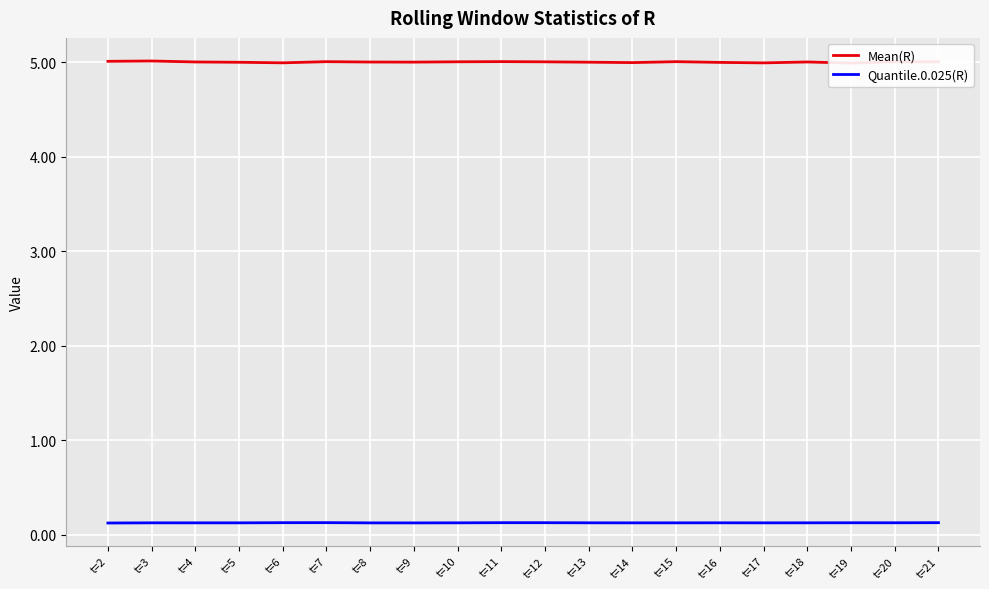

Reading right to left, what are all the values shown in this chart?

Mean(R): t=21=5.0	t=20=5.0	t=19=5.0	t=18=5.0	t=17=5.0	t=16=5.0	t=15=5.0	t=14=5.0	t=13=5.0	t=12=5.0	t=11=5.0	t=10=5.0	t=9=5.0	t=8=5.0	t=7=5.0	t=6=5.0	t=5=5.0	t=4=5.0	t=3=5.0	t=2=5.0
Quantile.0.025(R): t=21=0.1	t=20=0.1	t=19=0.1	t=18=0.1	t=17=0.1	t=16=0.1	t=15=0.1	t=14=0.1	t=13=0.1	t=12=0.1	t=11=0.1	t=10=0.1	t=9=0.1	t=8=0.1	t=7=0.1	t=6=0.1	t=5=0.1	t=4=0.1	t=3=0.1	t=2=0.1